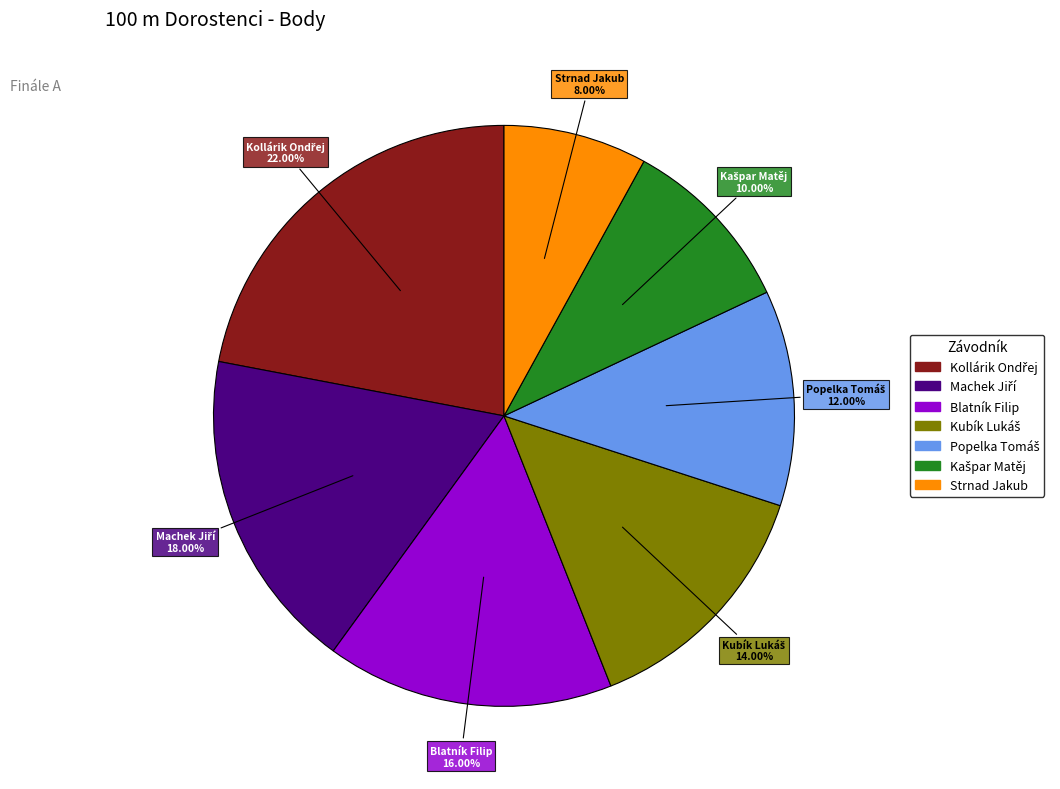

Between Blatník Filip and Strnad Jakub, which is larger?

Blatník Filip